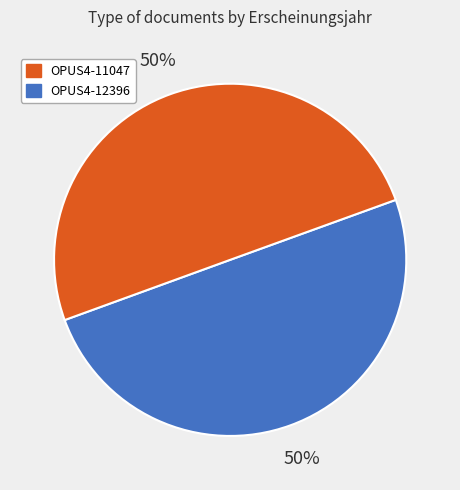

To the nearest percent, what is the average slice percentage?

50%